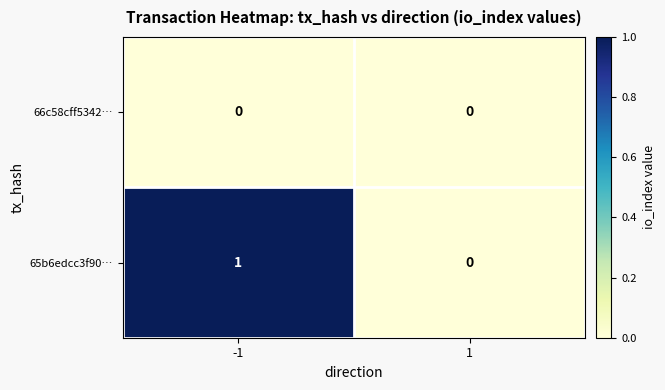

Rank the series by their average value, from lowest to highest.

66c58cff5342…, 65b6edcc3f90…